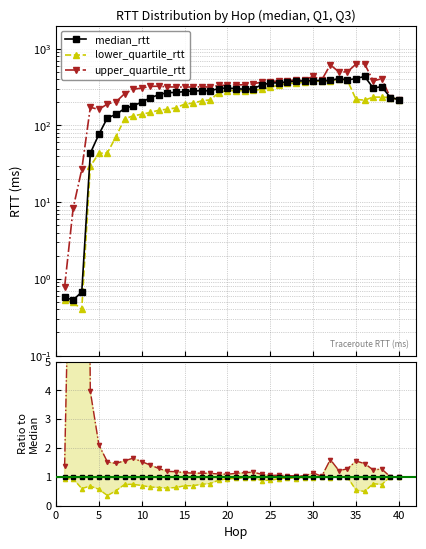

How many interior local valleys does the upper_quartile_rtt series have?

8